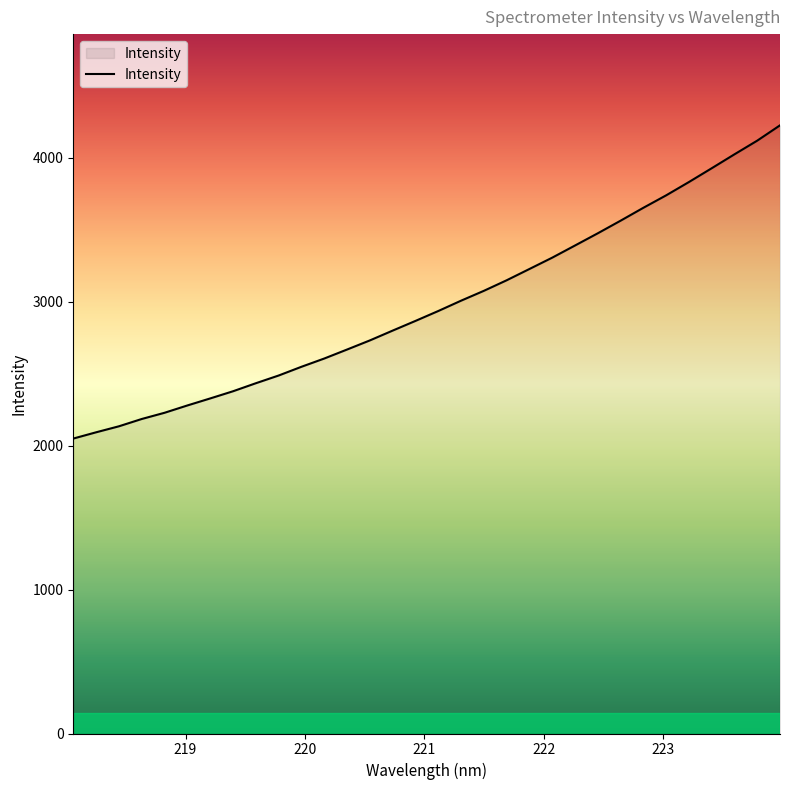

What is the maximum value shown in the chart?

4226.9